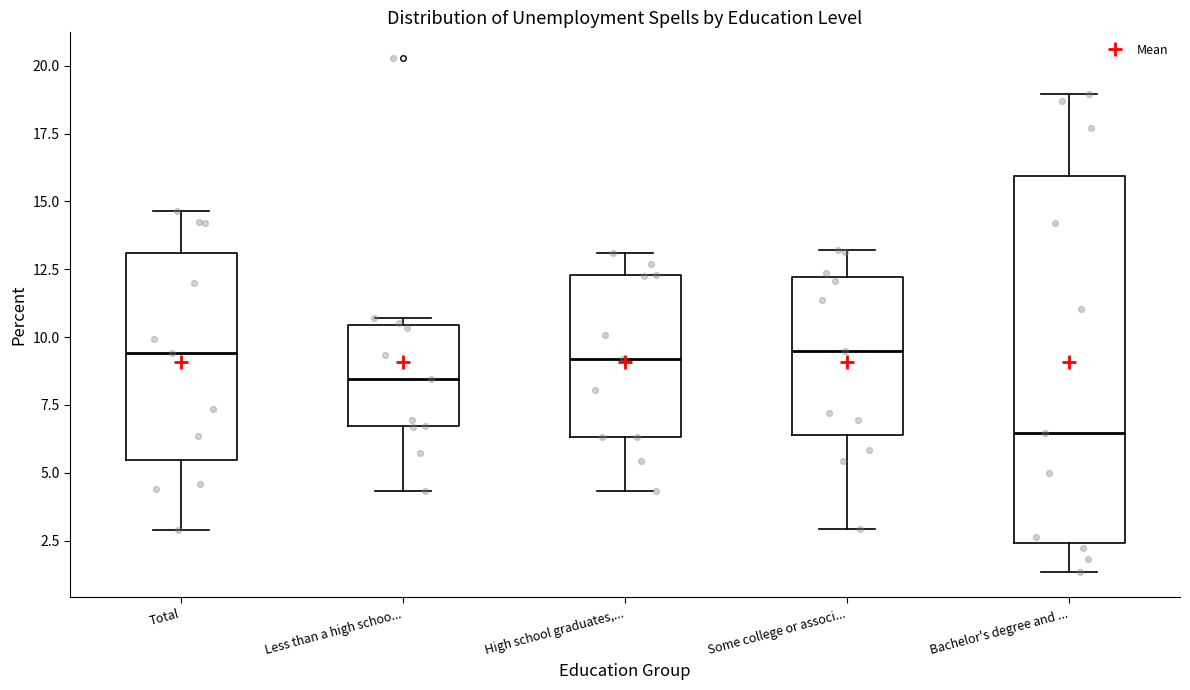

Reading left to right, read every box against the y-axis: the position of its median line, the range the box covers, and the ends of its whiskers. The values are not printed on the chart, so give them approximately, as read against the axis.

Total: median 9.5, box 5.5 to 13.0, whiskers 3.0 to 14.5
Less than a high schoo...: median 8.5, box 6.5 to 10.5, whiskers 4.5 to 10.5 (just above the box's upper edge)
High school graduates,...: median 9.0, box 6.5 to 12.5, whiskers 4.5 to 13.0
Some college or associ...: median 9.5, box 6.5 to 12.0, whiskers 3.0 to 13.0
Bachelor's degree and ...: median 6.5, box 2.5 to 16.0, whiskers 1.5 to 19.0